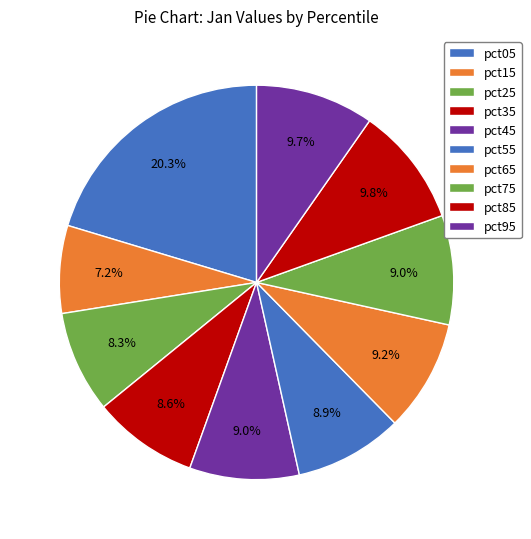

Is pct75 the majority of the pie?

No